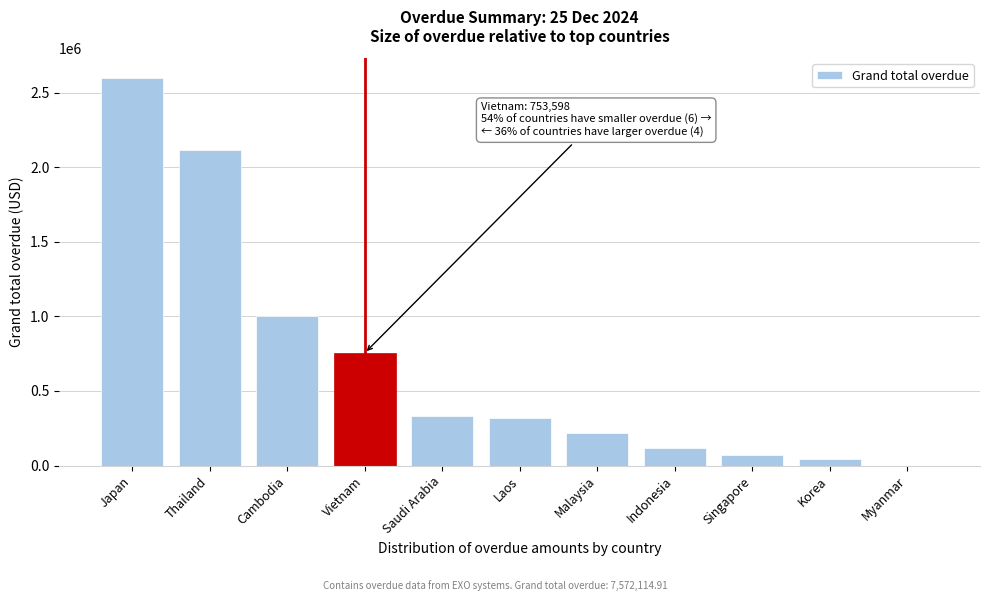

What is the change in value from Japan to Malaysia?

-2380635.0